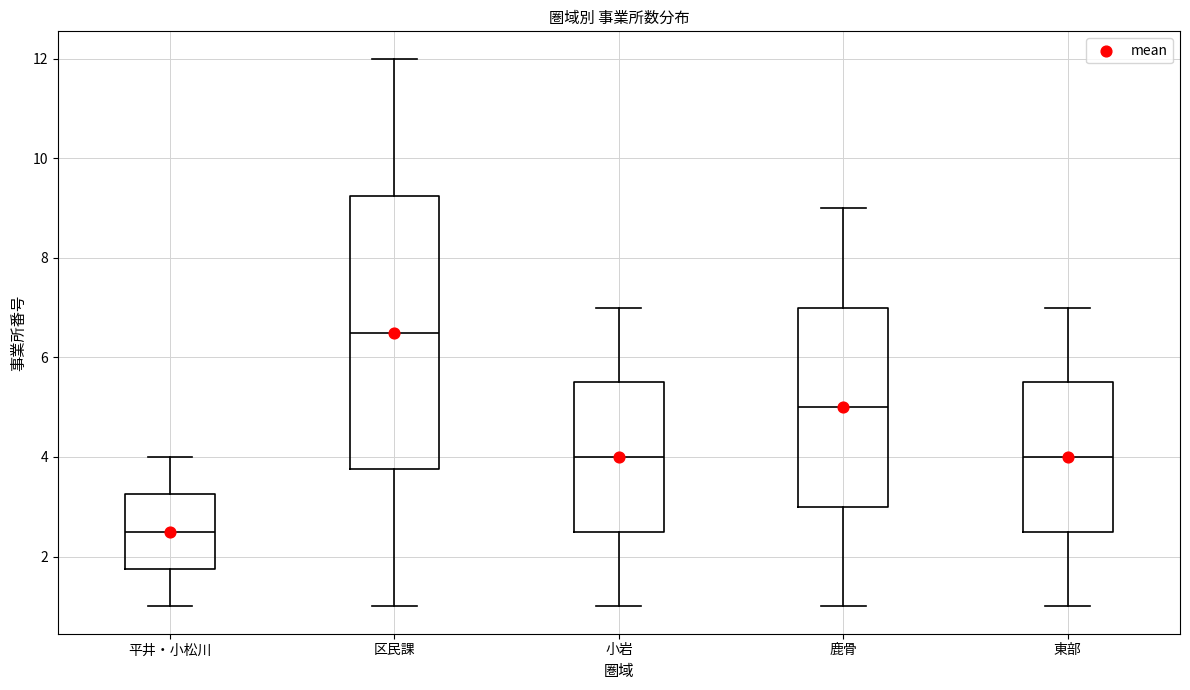

Where does the upper whisker of the box for 平井・小松川 end on the y-axis? The values are not printed on the chart, so give them approximately, as read against the axis.

4.0